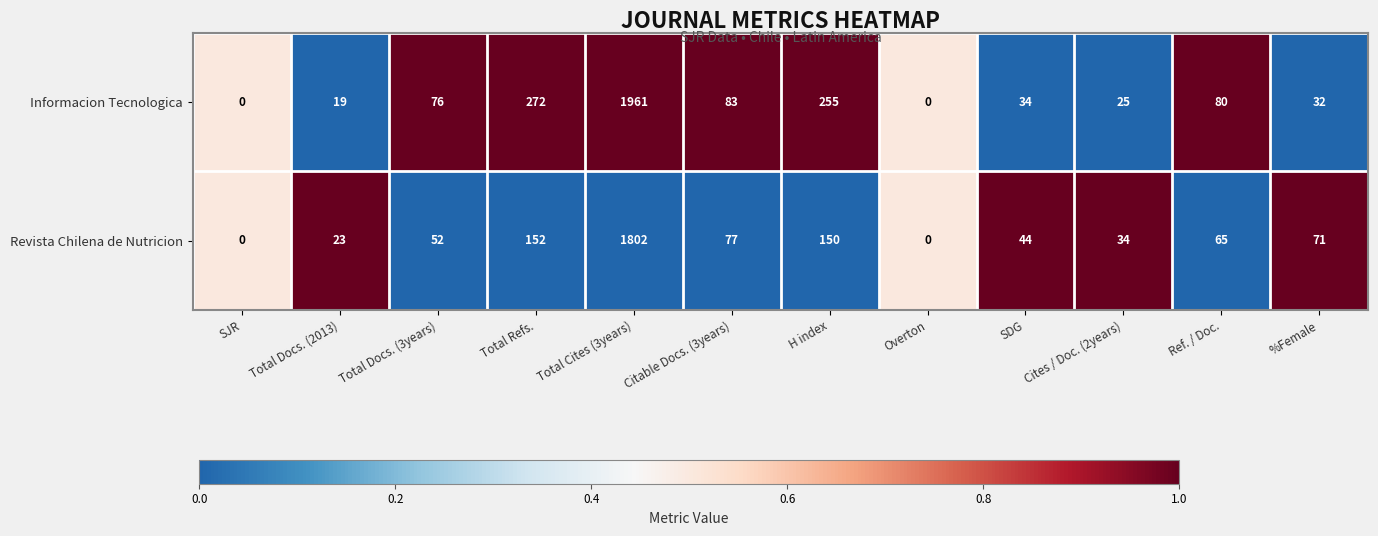

Which series has the widest spread of values?

Informacion Tecnologica